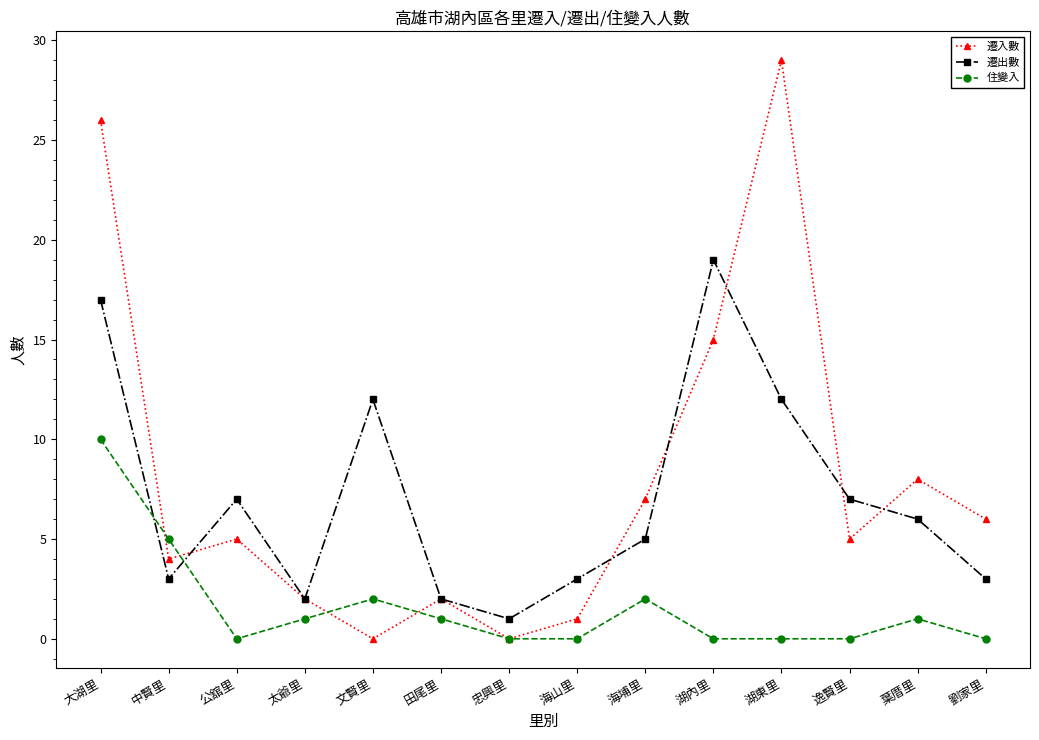

What is the total value across all series at 文賢里?

14